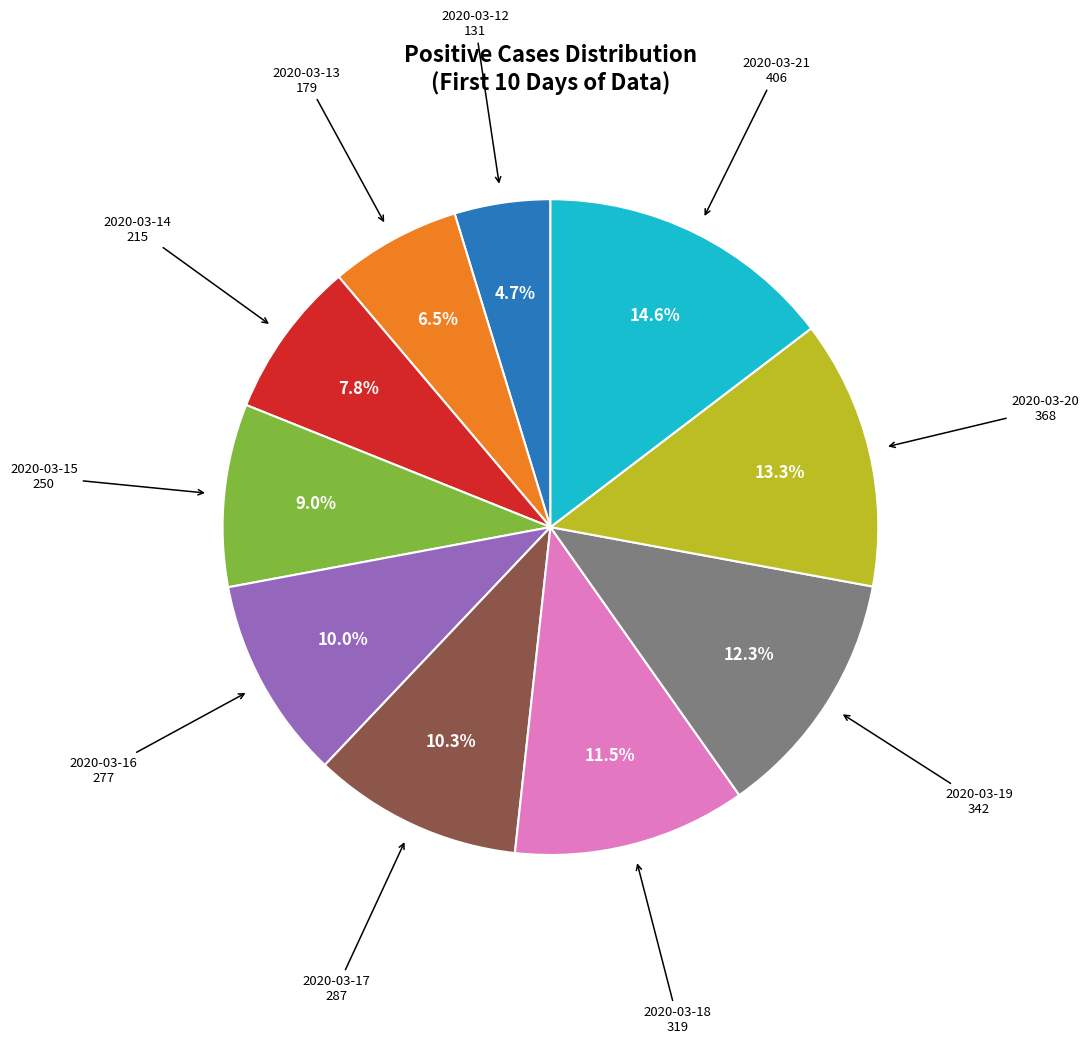

Is there any slice that represents more than half of the pie?

No